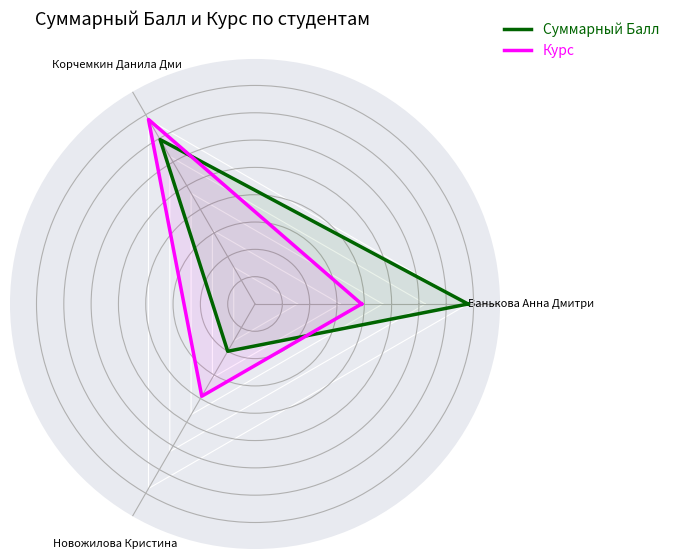

What is the highest value of the Курс series?

78.0